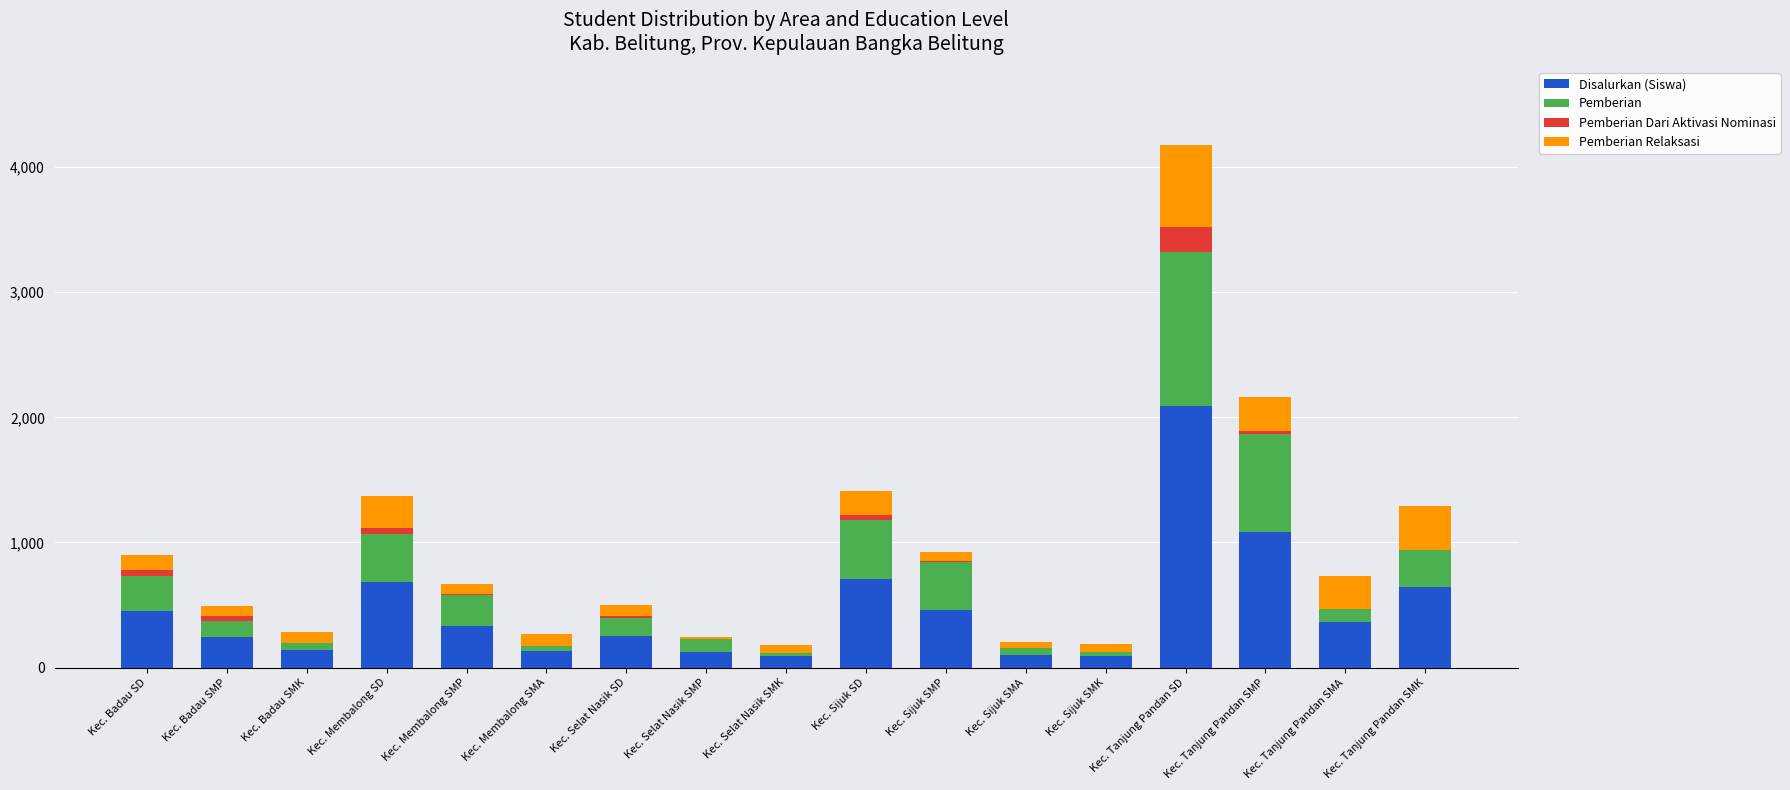

What is the sum of all Disalurkan (Siswa) values?

8004